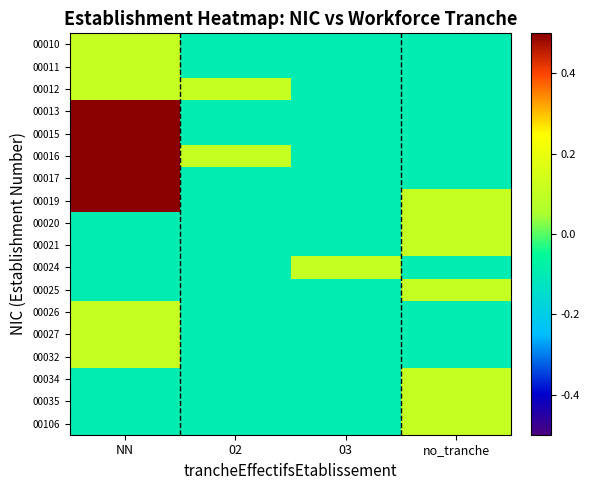

At how many categories does at least one series exceed 0?

4